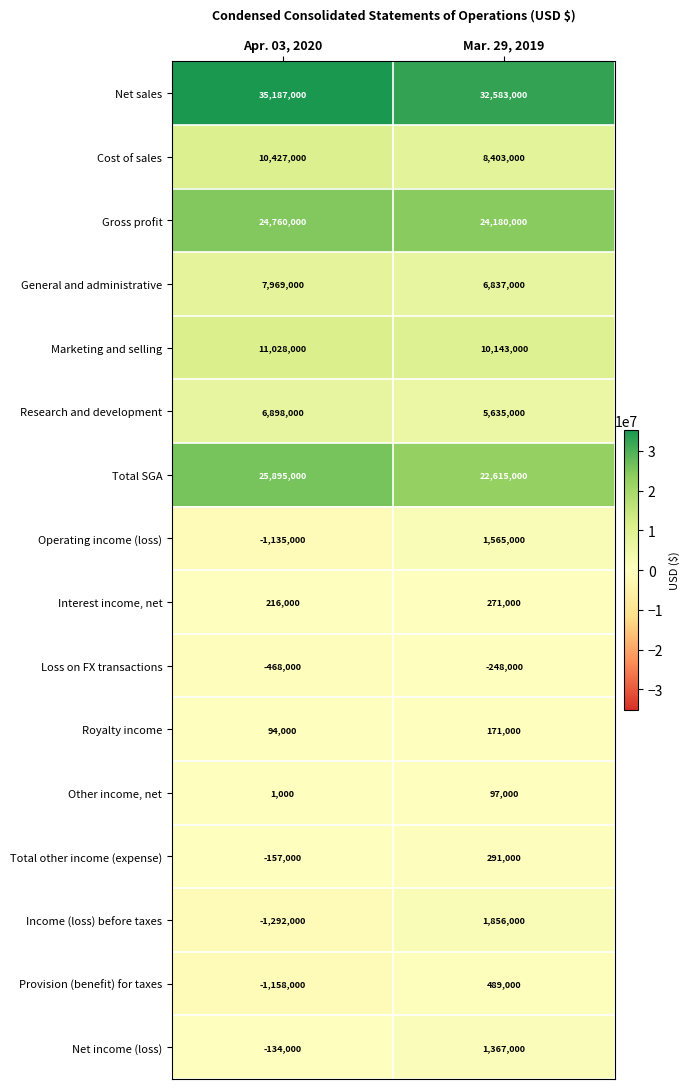

At which label is Operating income (loss) closest to 215000?

Apr. 03, 2020